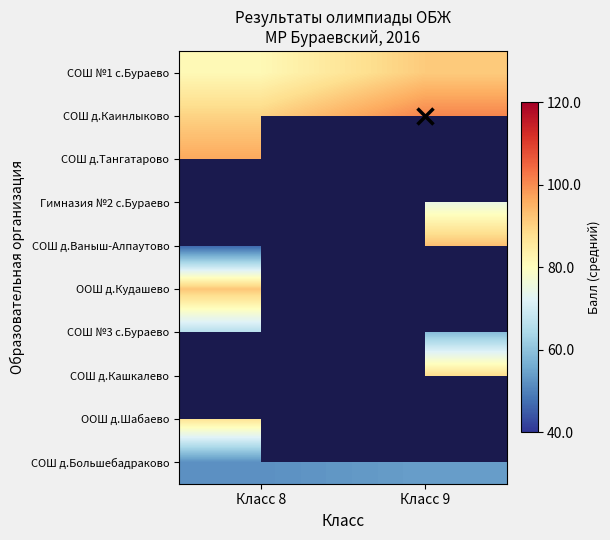

At Класс 8, list the series in order from smallest to largest.

СОШ №1 с.Бураево, СОШ д.Каинлыково, СОШ д.Тангатарово, Гимназия №2 с.Бураево, СОШ д.Ваныш-Алпаутово, СОШ д.Большебадраково, СОШ №3 с.Бураево, ООШ д.Шабаево, ООШ д.Кудашево, СОШ д.Кашкалево